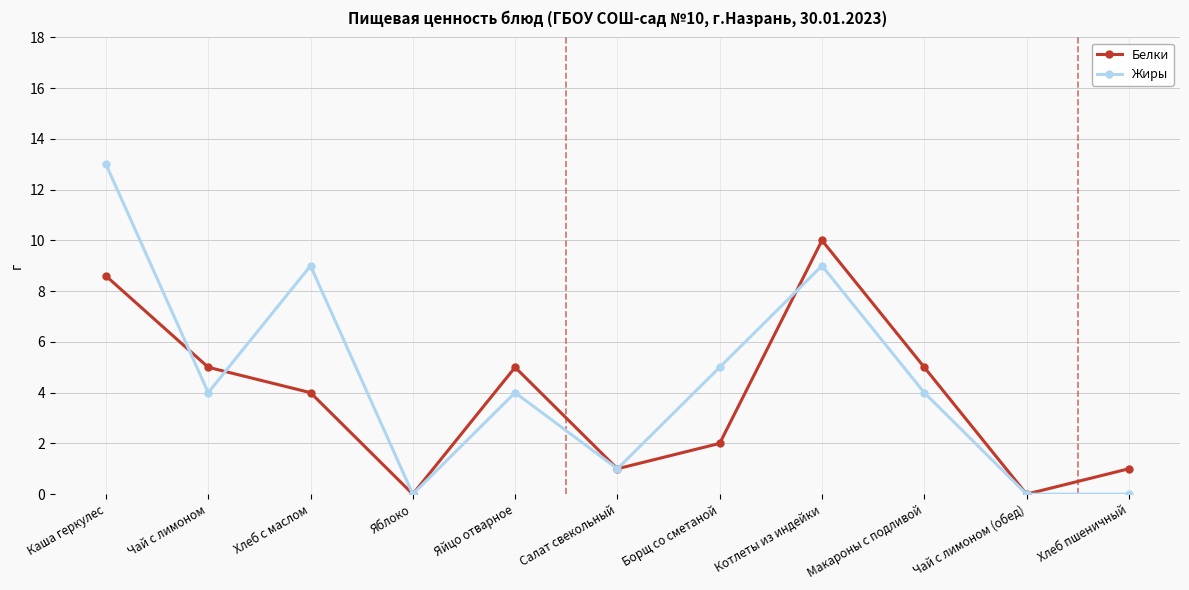

What position from the right is Макароны с подливой?

3